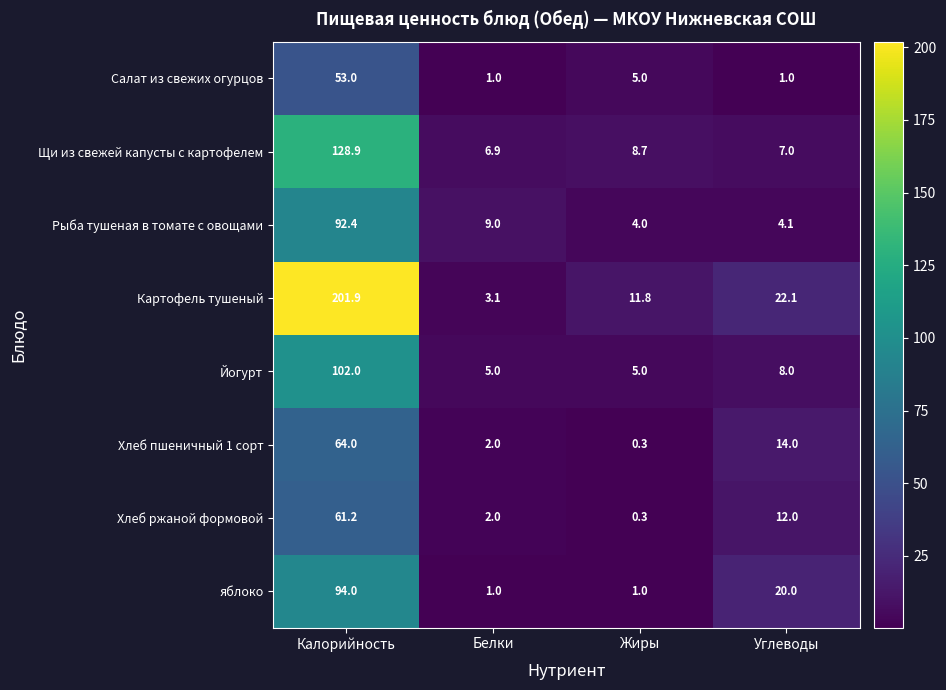

Where does the Йогурт series first go above 8?

Калорийность